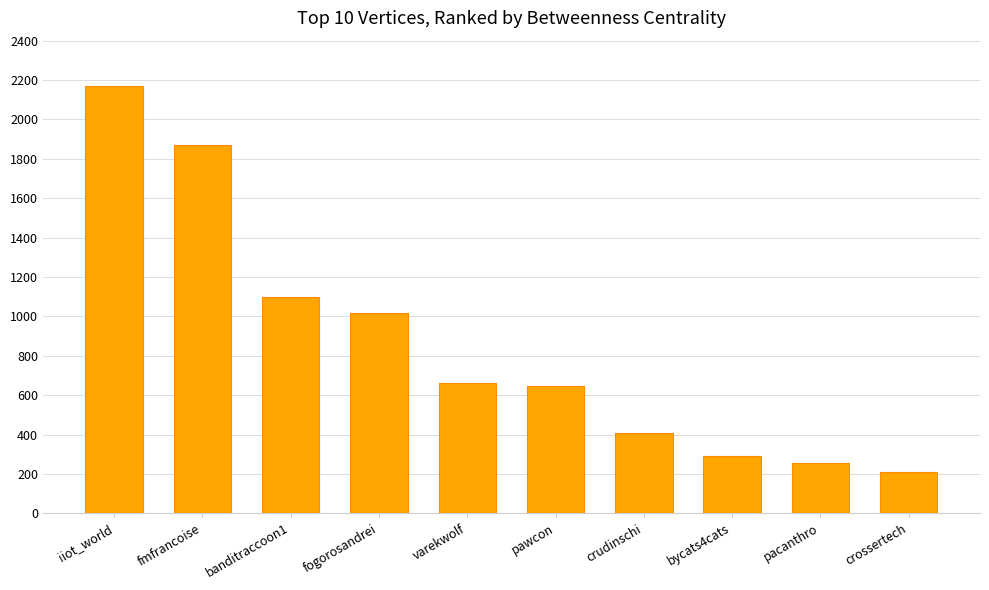

Between banditraccoon1 and crudinschi, which is larger?

banditraccoon1